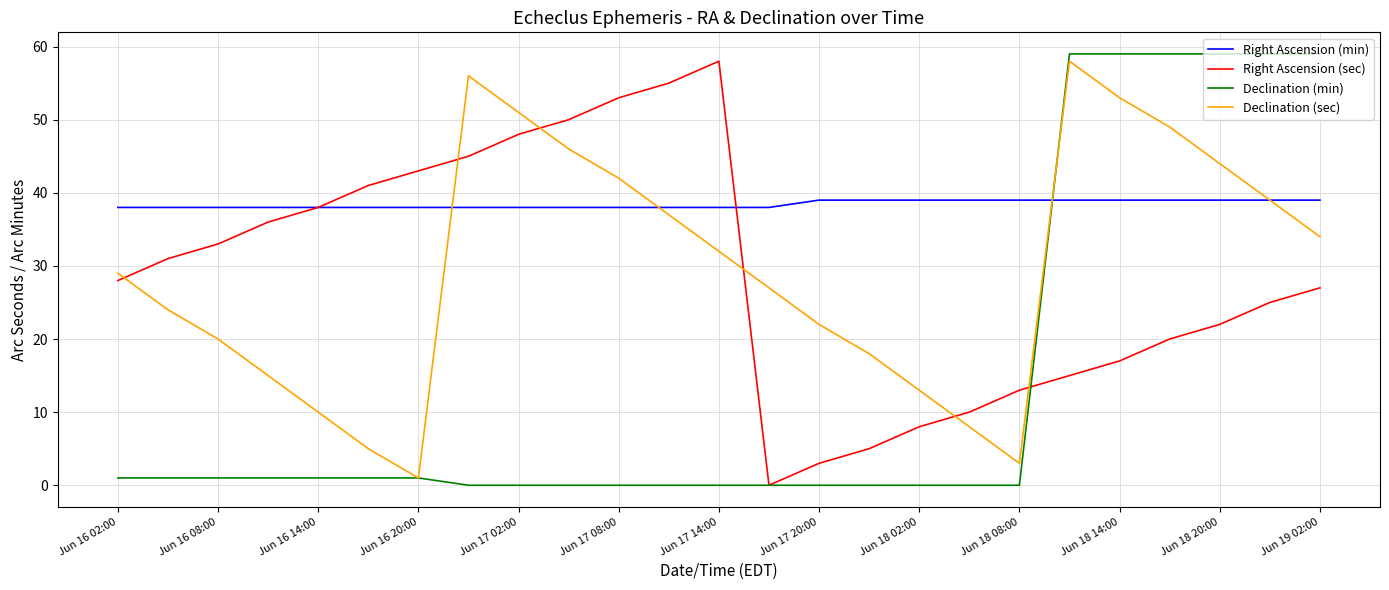

Which series has the largest range (max minus min)?

Declination (min)